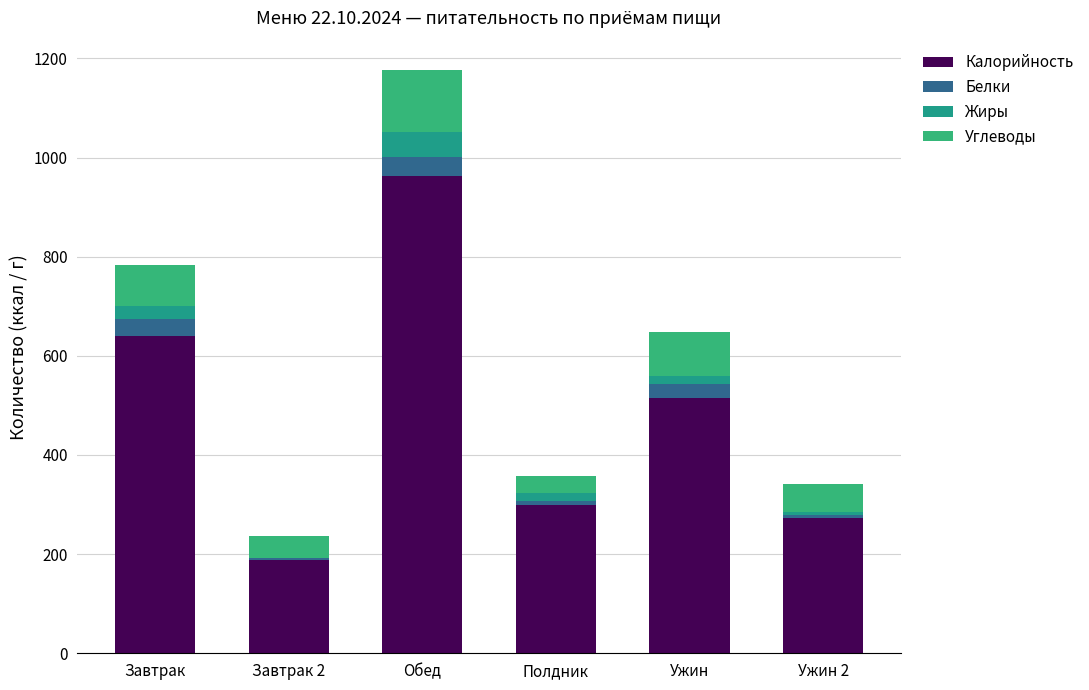

Is it true that Калорийность equals 189.0 at Завтрак 2?

True